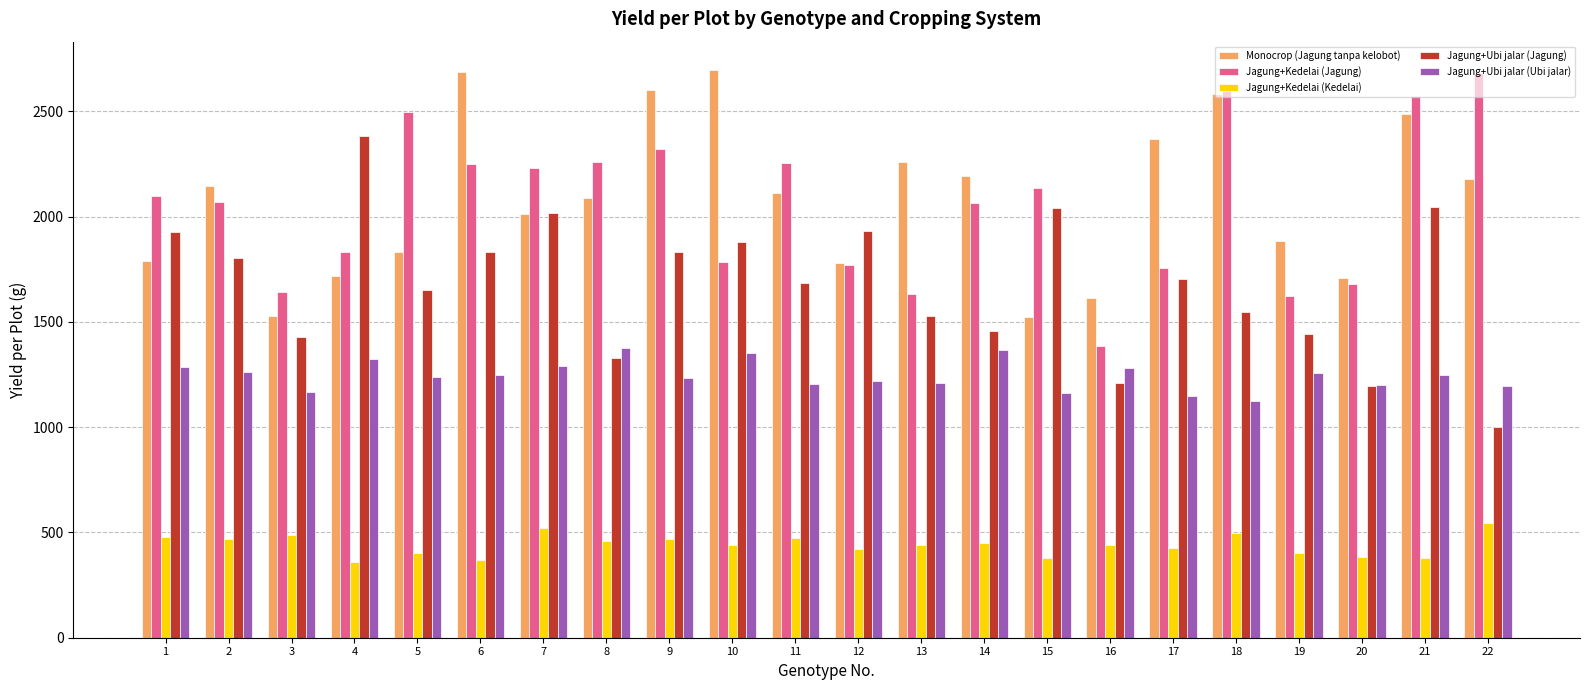

How many data points does each series have?

22